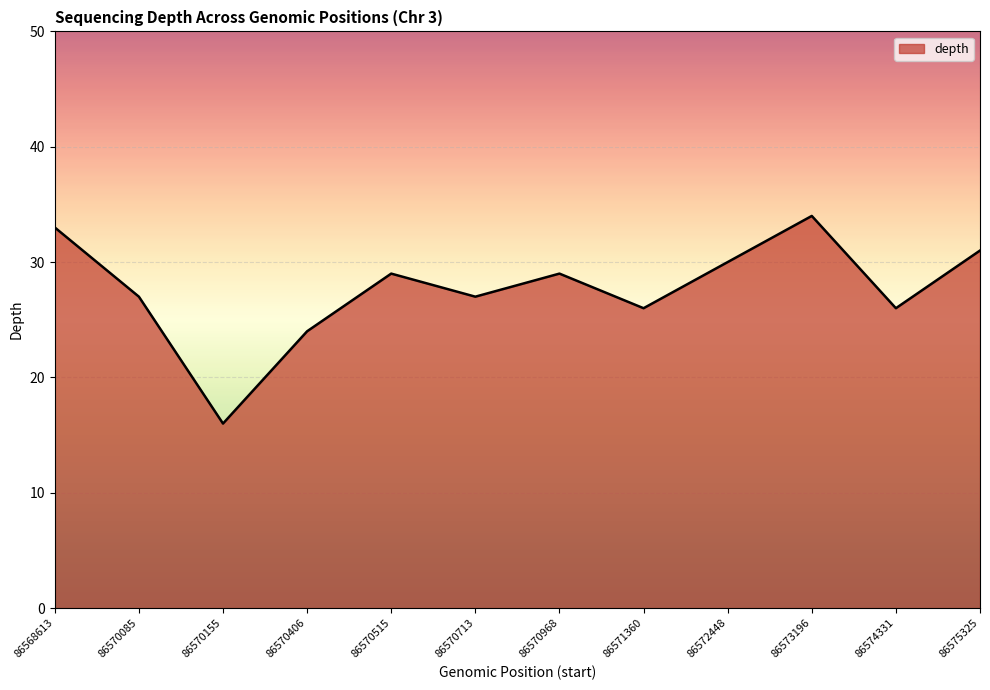

How many lines are shown in the chart?

1